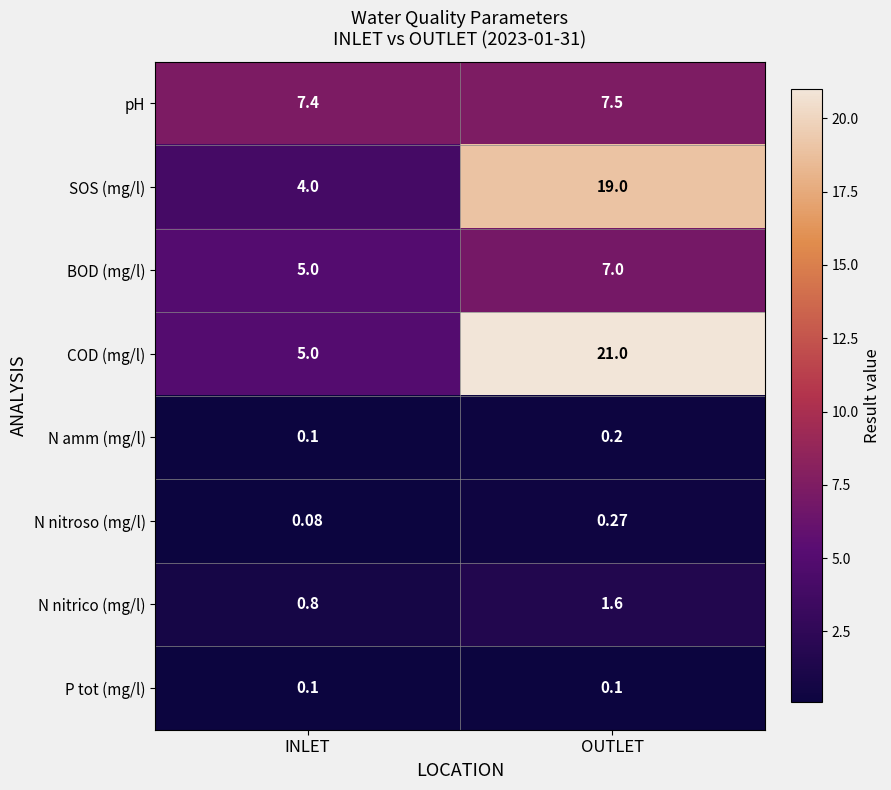

Which series has the largest total across all categories?

COD (mg/l)